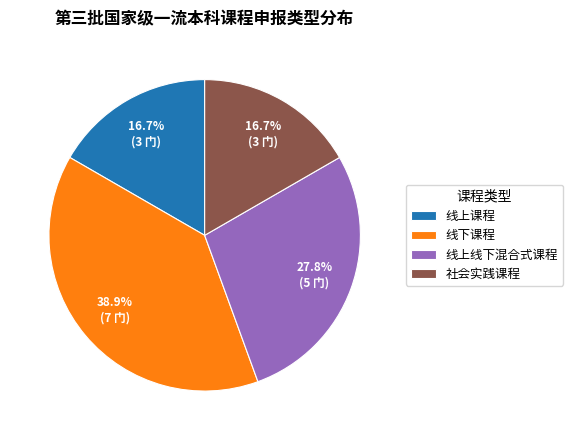

What portion of the pie excludes 线上课程?

83.3%